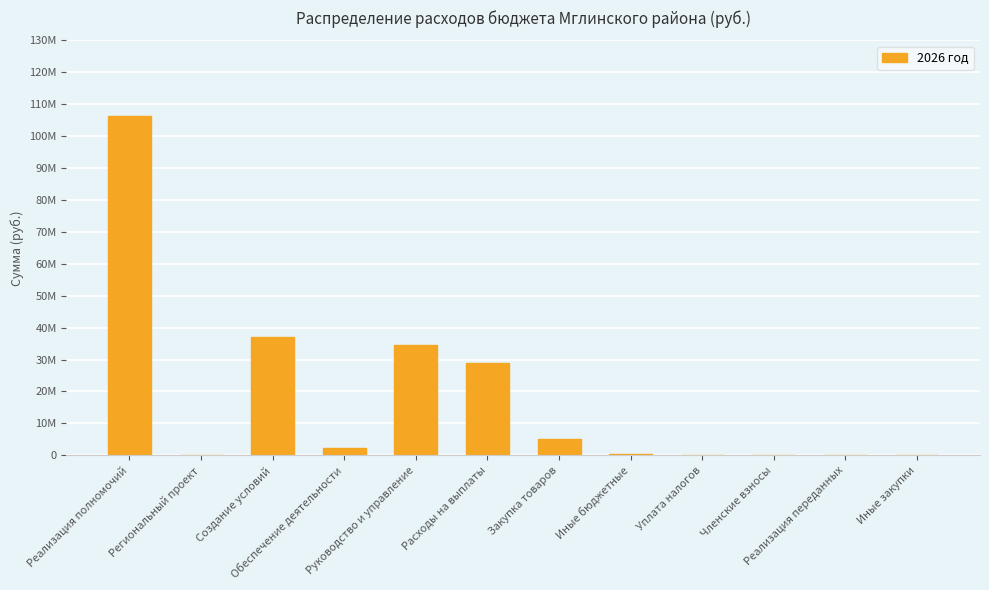

What is the label of the 8th bar from the left?

Иные бюджетные